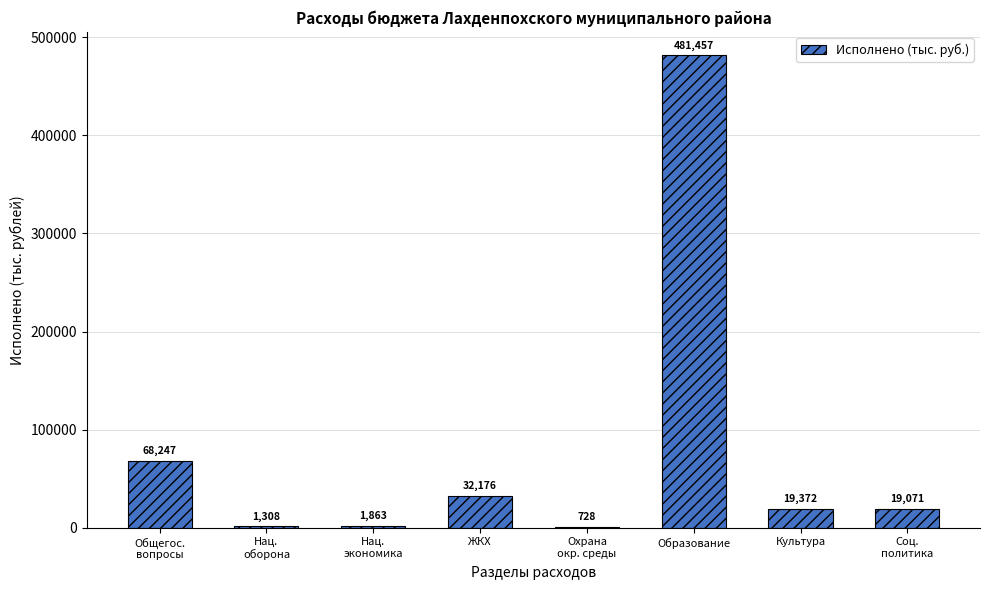

Where does the data first go above 19371?

Общегос.
вопросы